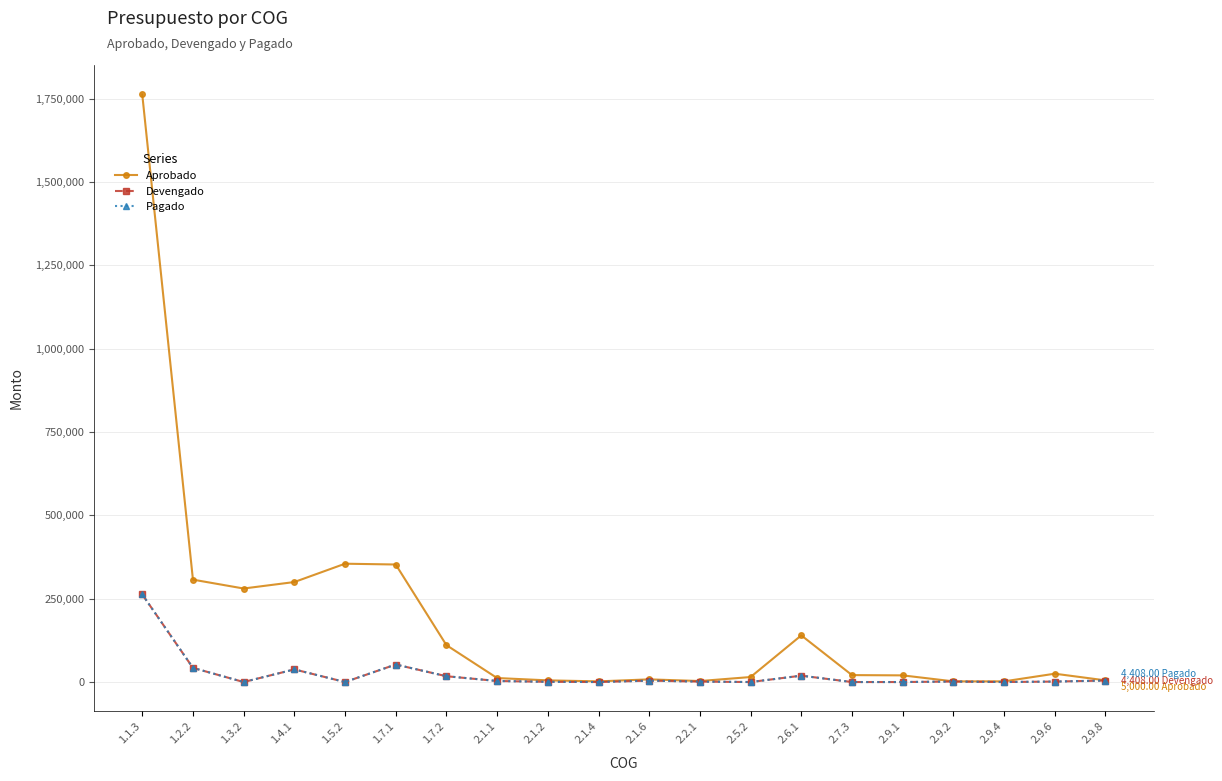

Is this an area chart (filled region under the line)?

No